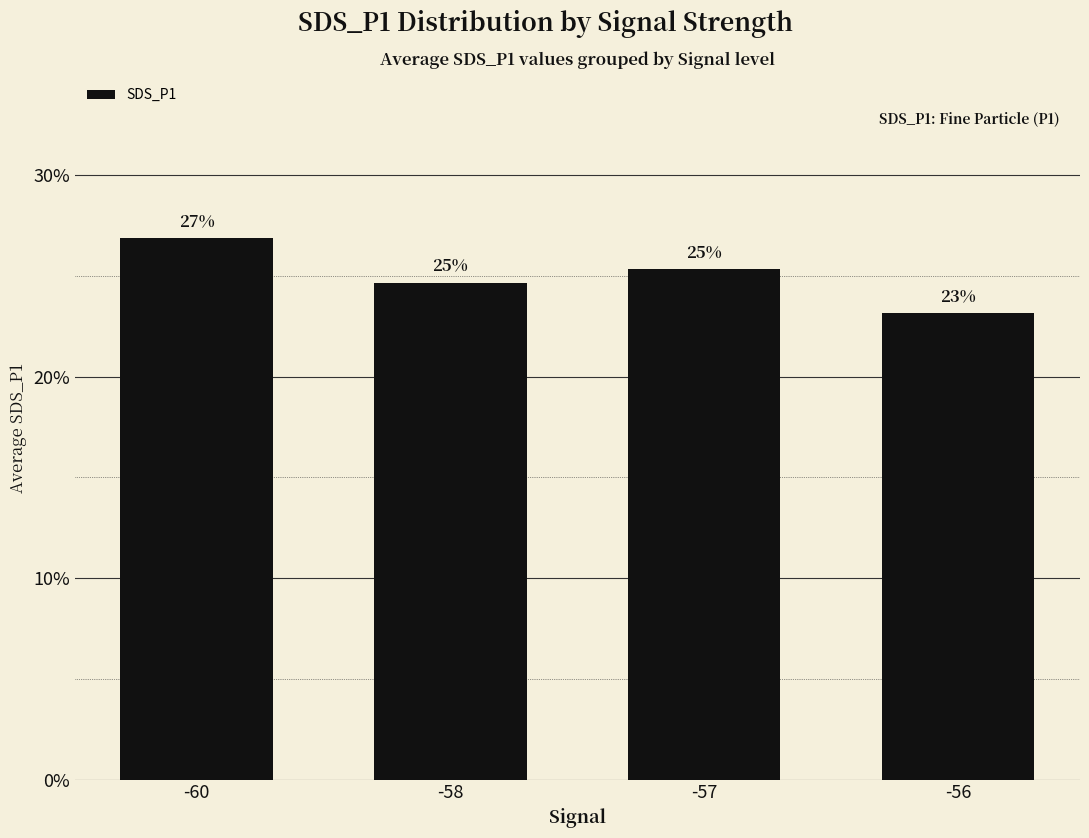

List the labels in order of value, smallest first.

-56, -58, -57, -60